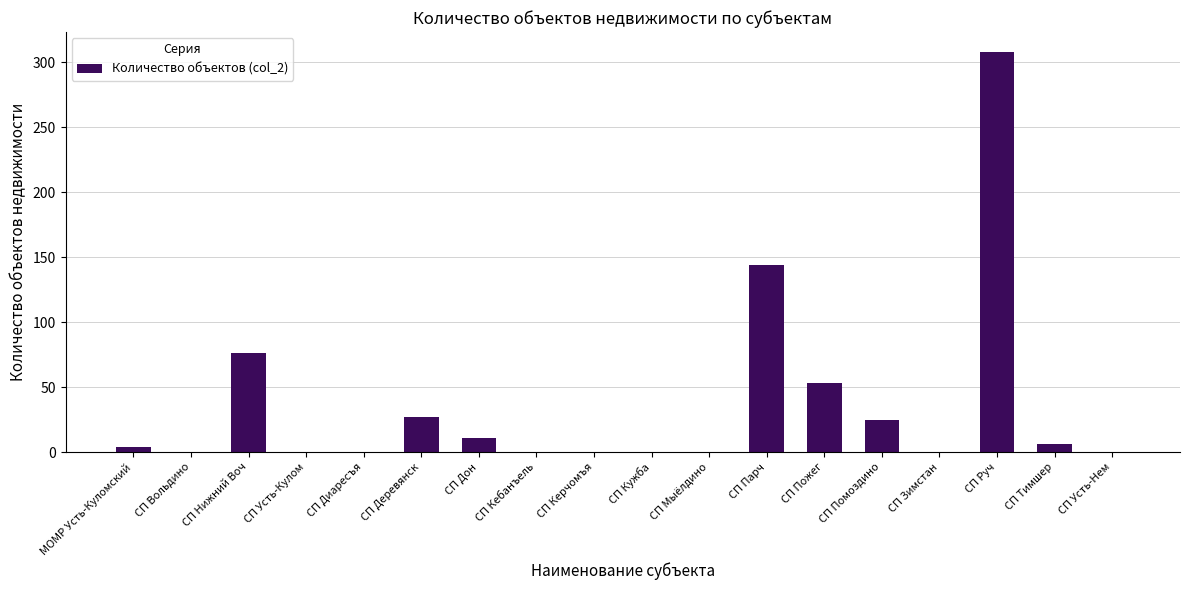

What is the maximum value shown in the chart?

308